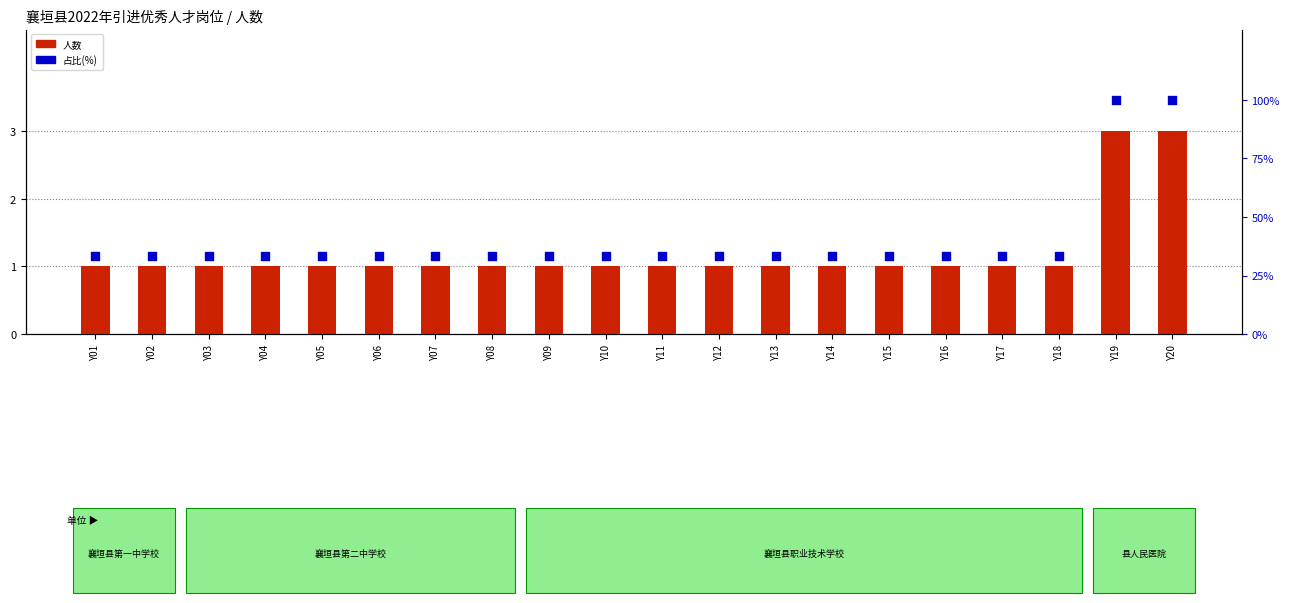

What are all the series names shown in the legend?

人数, 占比(%)